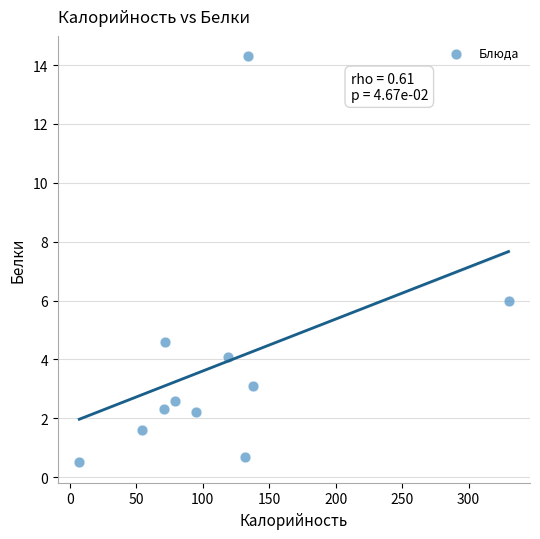

What is the range of Y values (max minus min)?

13.8